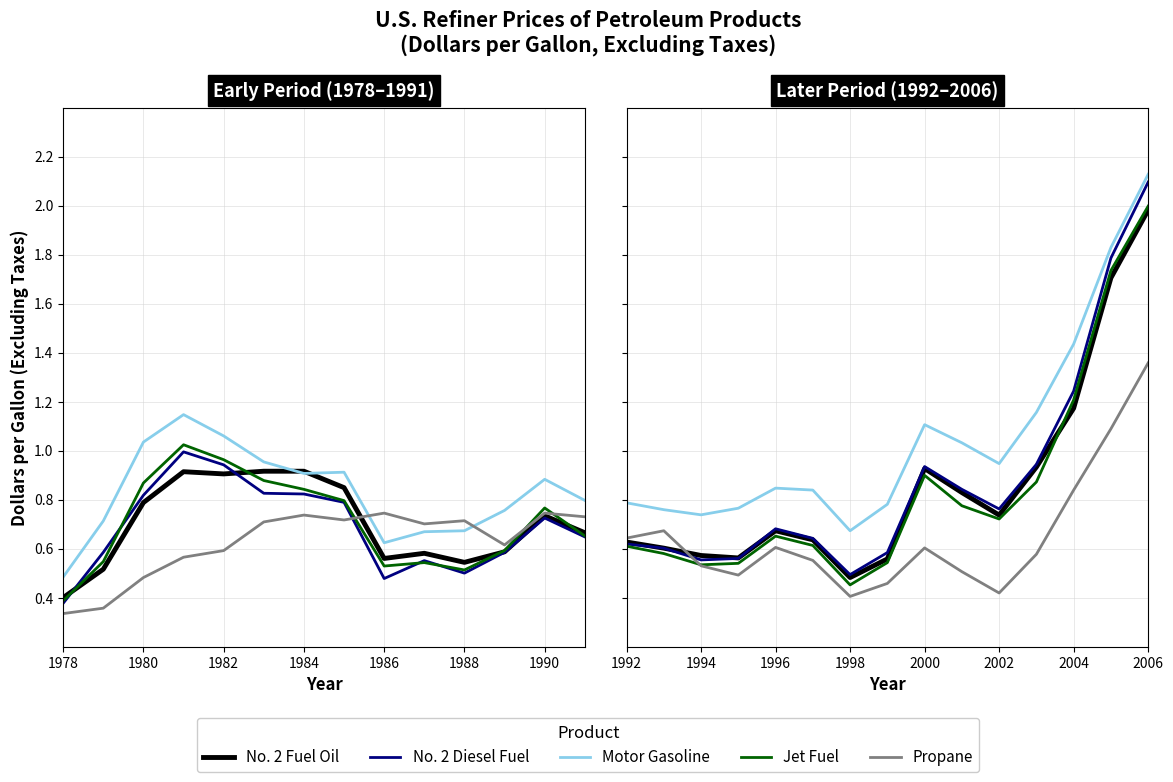

True or false: No. 2 Diesel Fuel and Propane cross at least once.

True